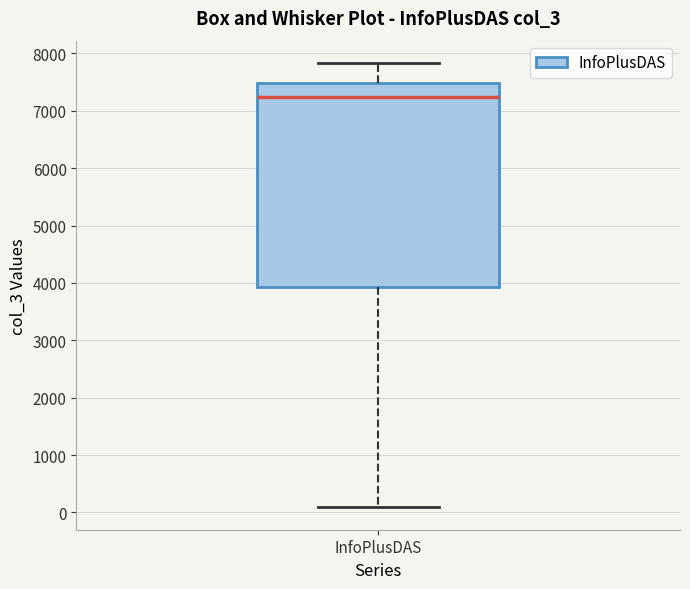

Read this box plot against the y-axis: the position of the median line, the range covered by the box, and the ends of both whiskers. The values are not printed on the chart, so give them approximately, as read against the axis.

median 7200, box 3900 to 7500, whiskers 100 to 7800